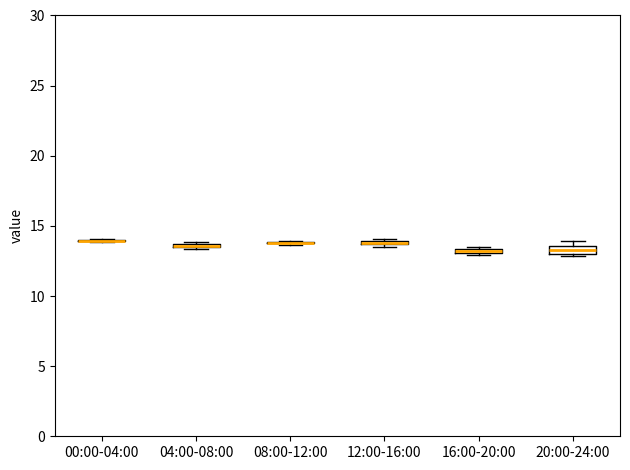

Where is the lower edge of the box for 20:00-24:00 on the y-axis? The values are not printed on the chart, so give them approximately, as read against the axis.

13.0